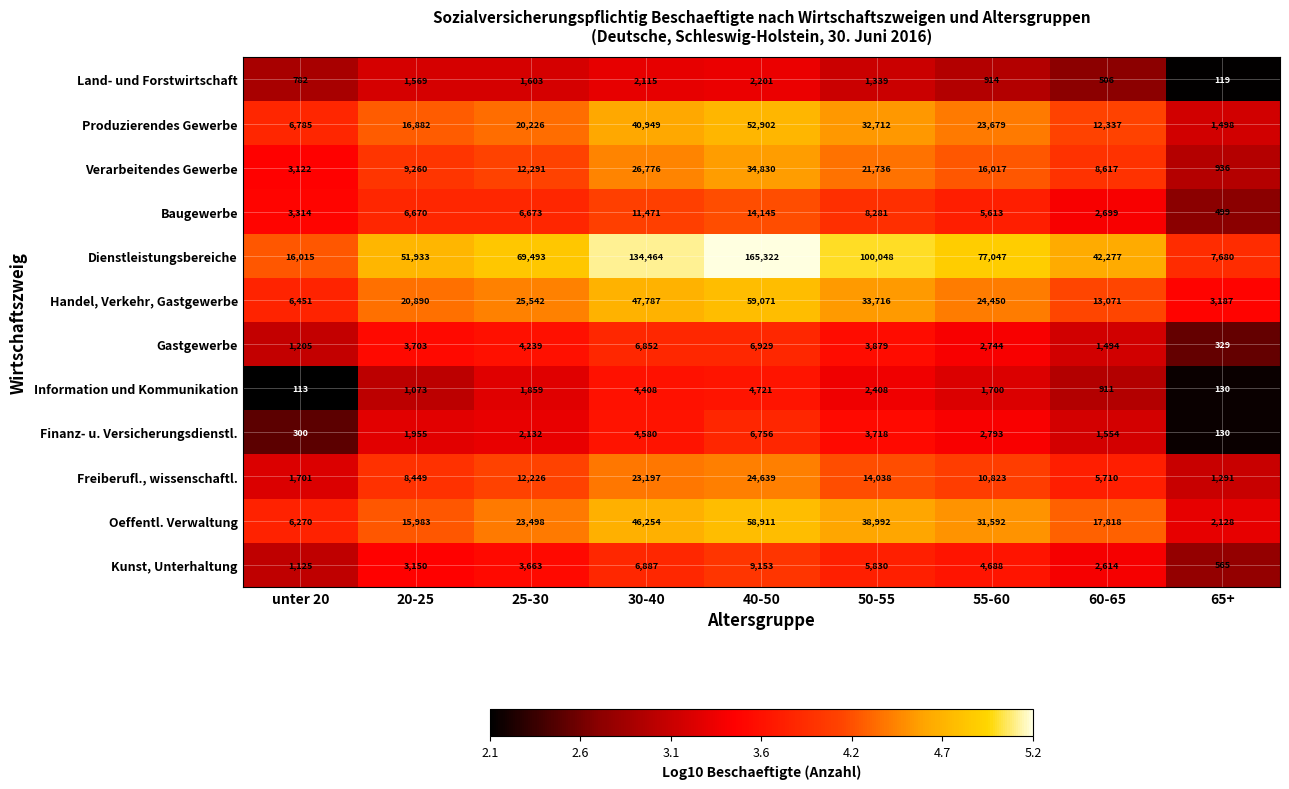

The Information und Kommunikation series shows 3148 at 25-30. True or false?

False